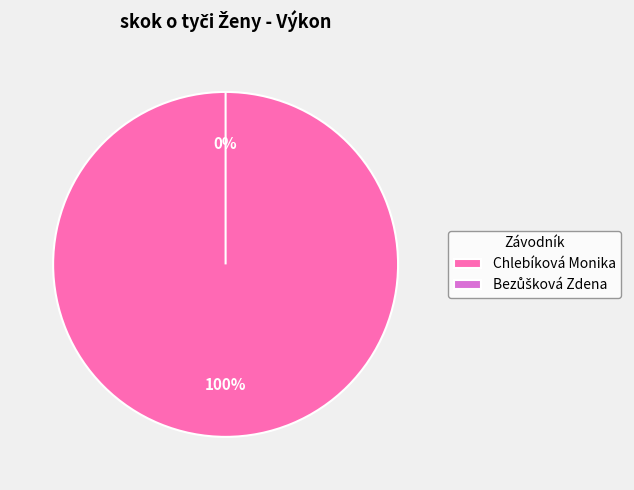

What is the total percentage of Bezůšková Zdena and Chlebíková Monika?

100.0%